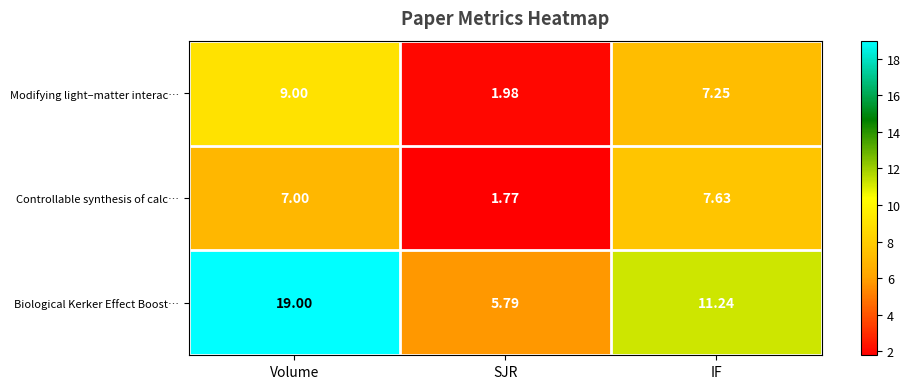

What is the difference between the highest and lowest values at IF?

4.0